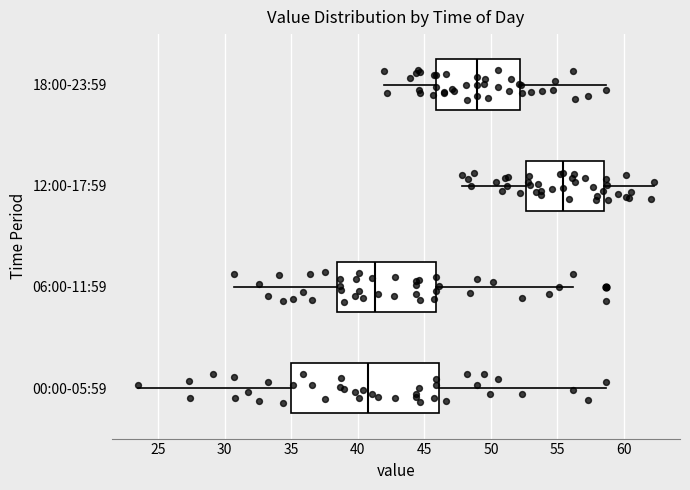

Reading bottom to top, read every box against the x-axis: the position of its median line, the range the box covers, and the ends of its whiskers. The values are not printed on the chart, so give them approximately, as read against the axis.

00:00-05:59: median 41.0, box 35.0 to 46.0, whiskers 23.5 to 58.5
06:00-11:59: median 41.5, box 38.5 to 46.0, whiskers 30.5 to 56.0
12:00-17:59: median 55.5, box 52.5 to 58.5, whiskers 48.0 to 62.5
18:00-23:59: median 49.0, box 46.0 to 52.0, whiskers 42.0 to 58.5